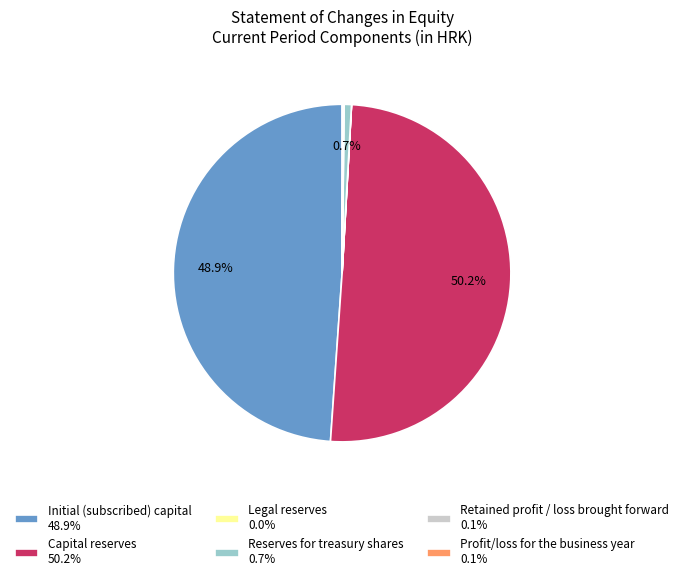

How much of the chart is everything except Reserves for treasury shares 0.7%?

99.3%